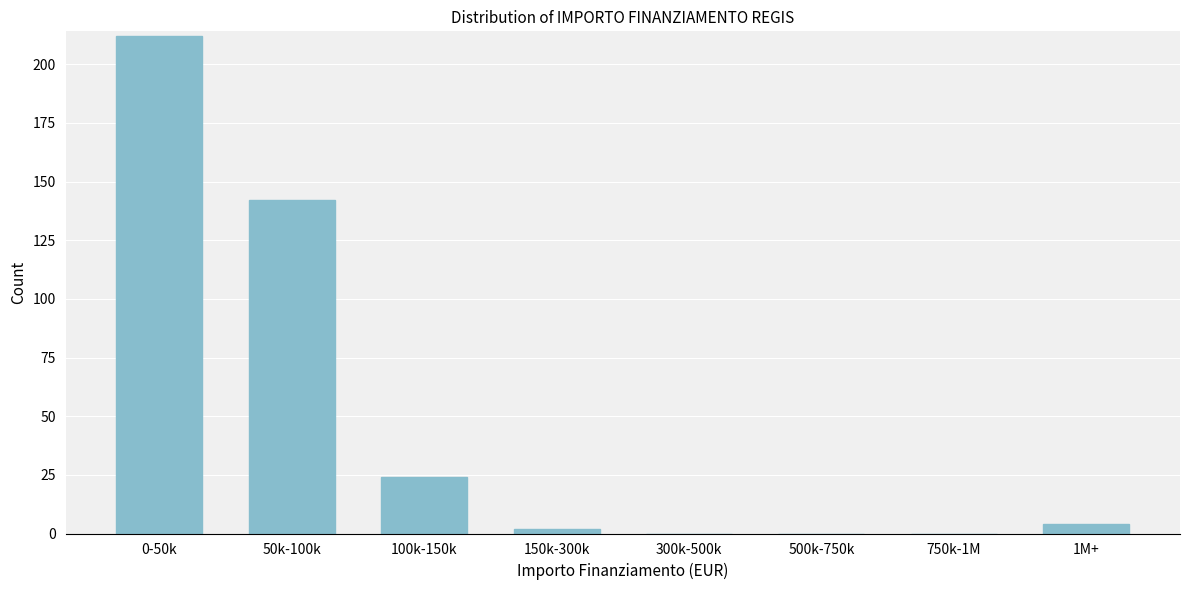

Reading left to right, what are all the values shown in this chart?

0-50k=212	50k-100k=142	100k-150k=24	150k-300k=2	300k-500k=0	500k-750k=0	750k-1M=0	1M+=4